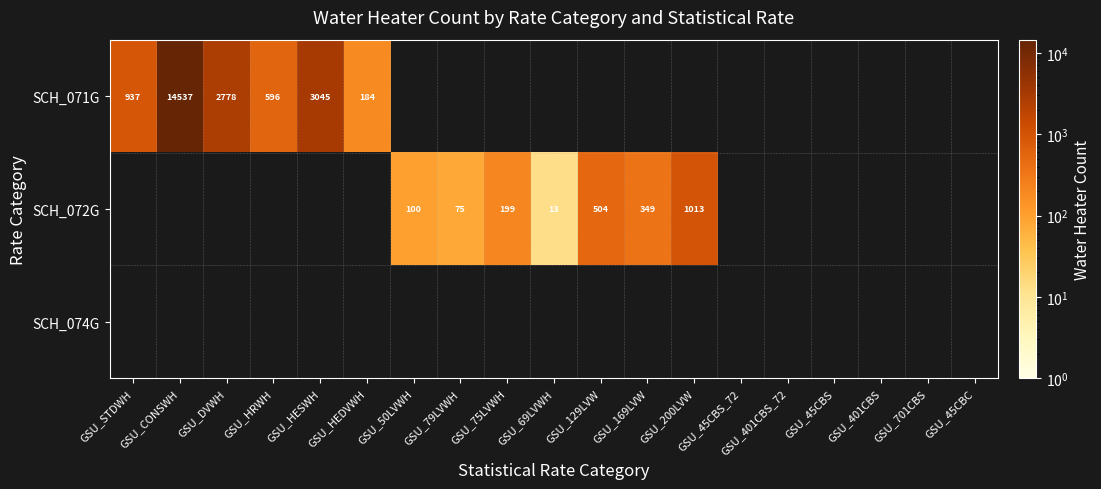

What is the difference between the SCH_071G values at GSU_HESWH and GSU_HEDVWH?

2861